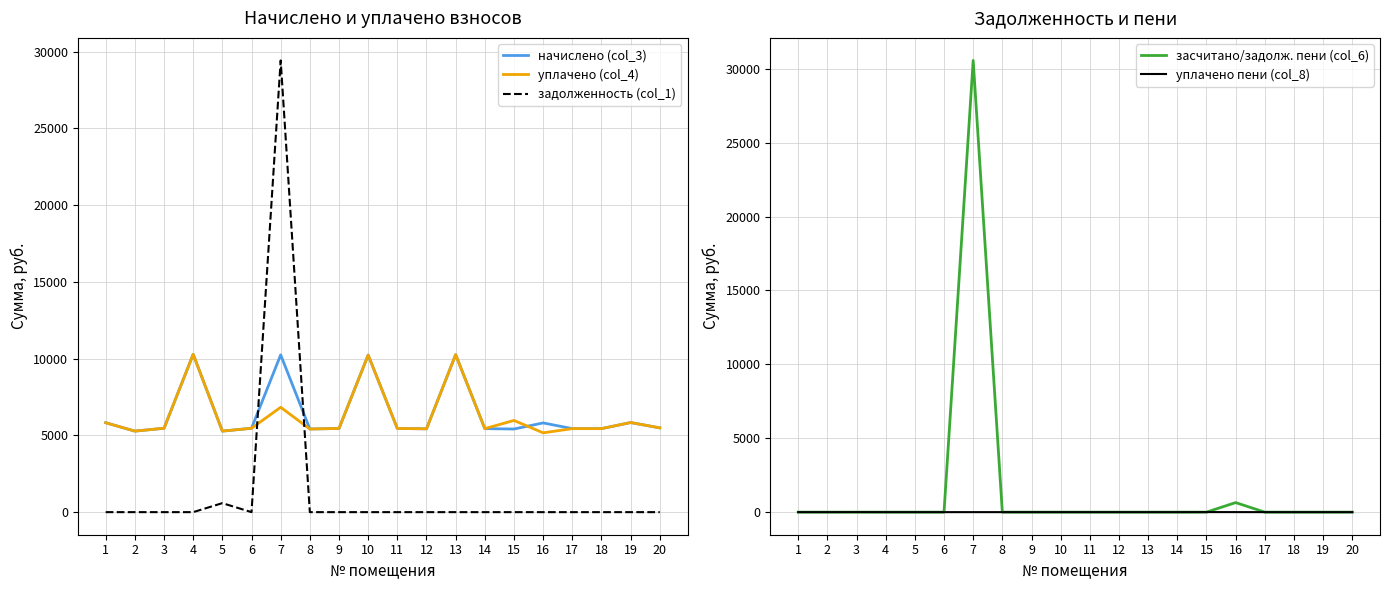

Does the chart display data point markers on the line(s)?

No